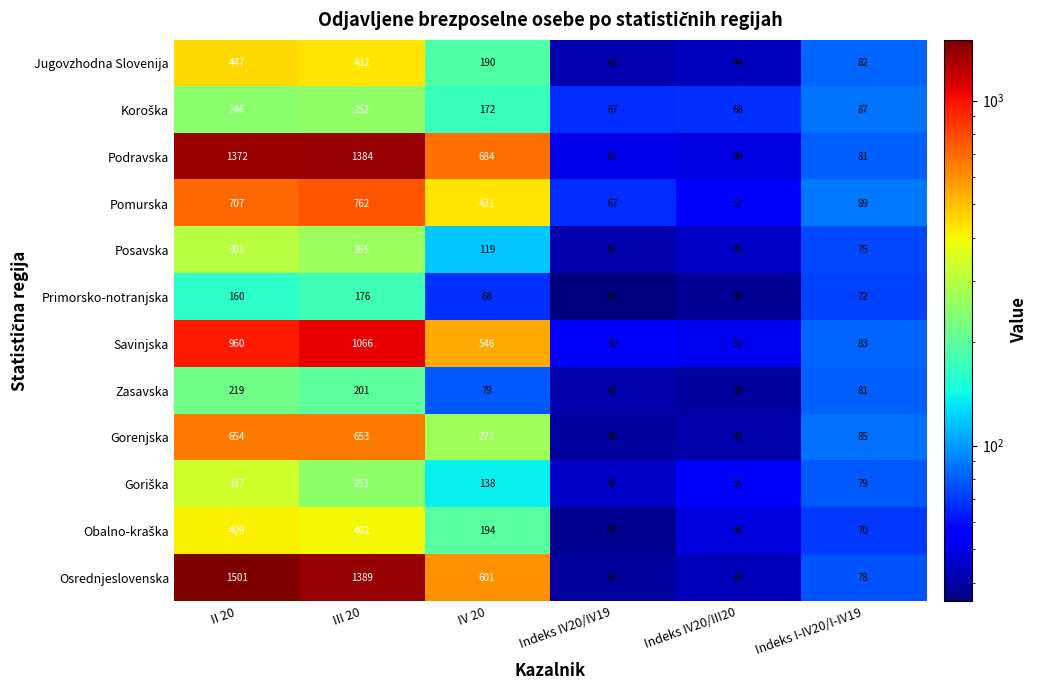

Is it true that Jugovzhodna Slovenija equals 82 at Indeks I-IV20/I-IV19?

True